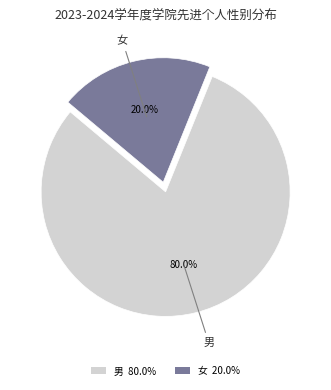

Between 男 and 女, which is larger?

男